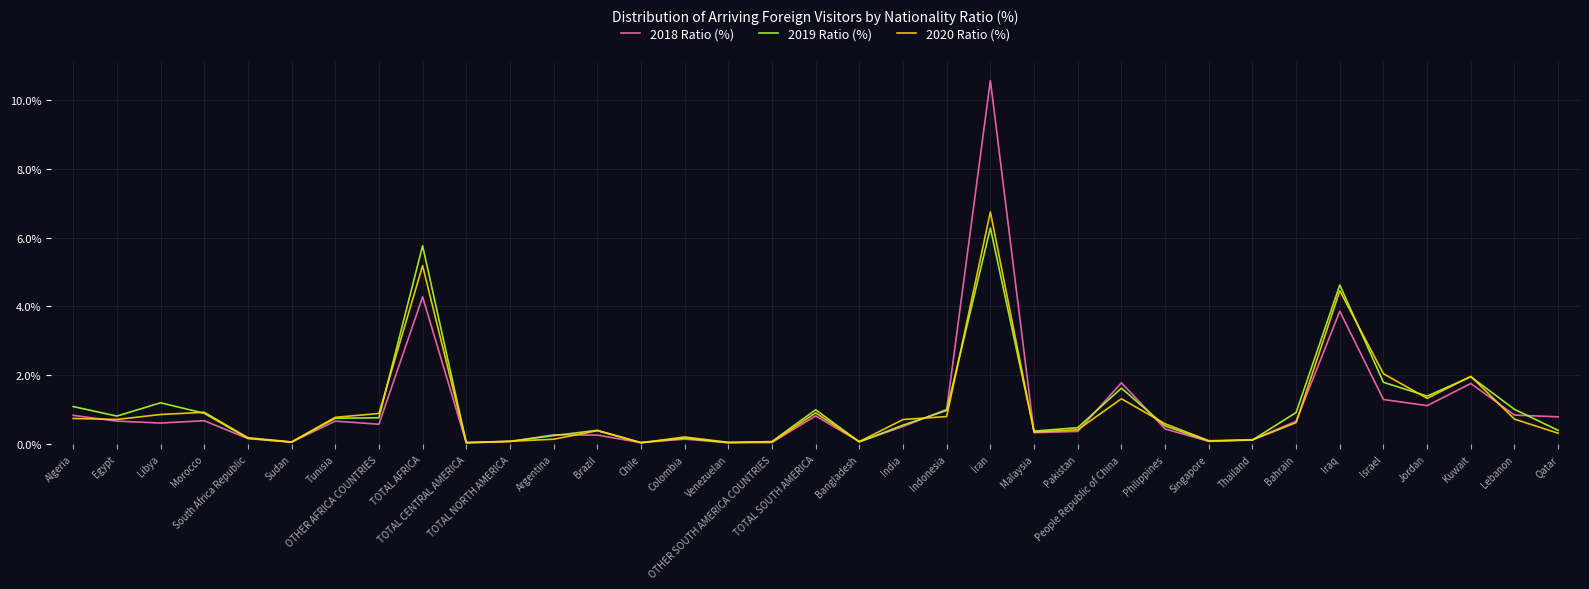

Is this an area chart (filled region under the line)?

No